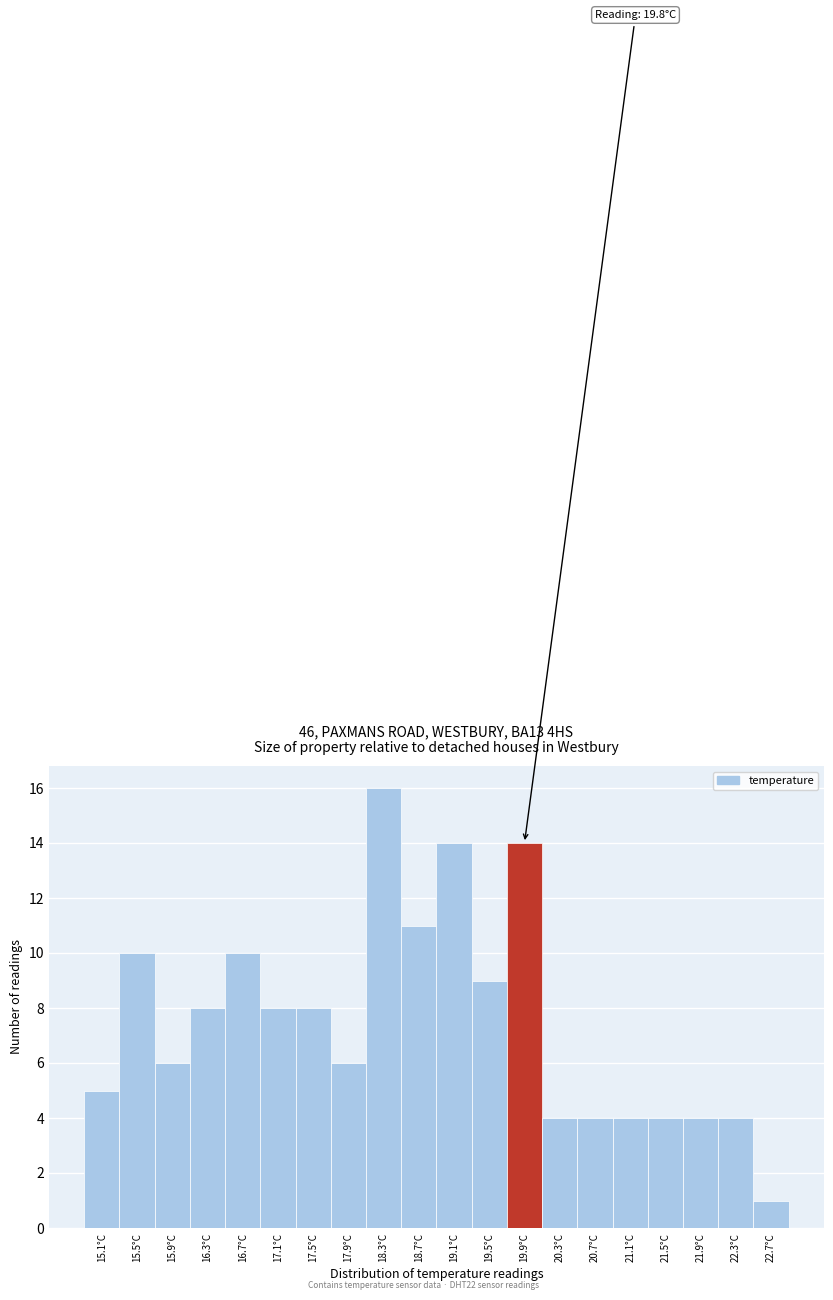

Over which range of the x-axis is the bar tallest?

18.1 to 18.5